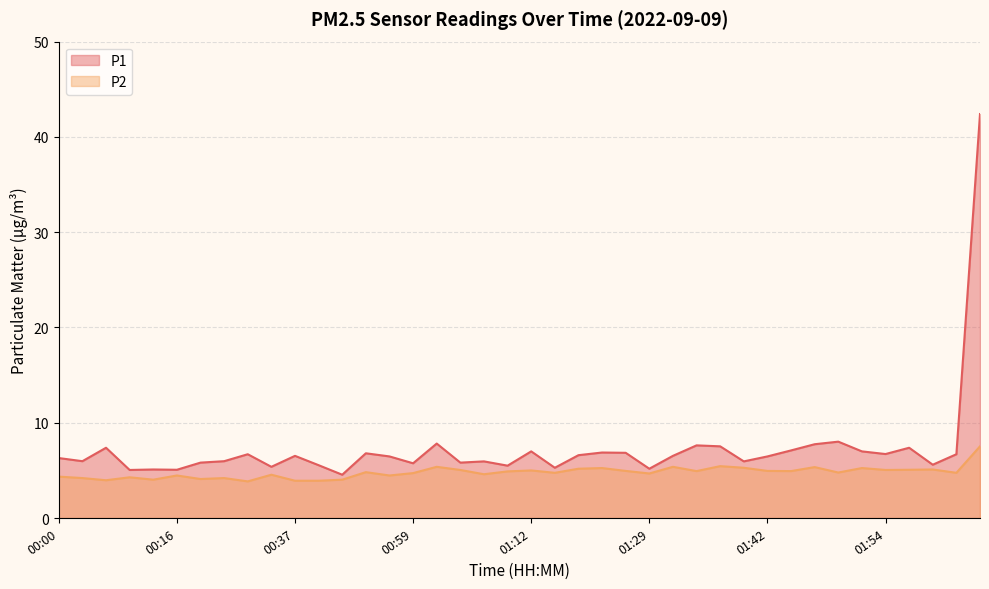

Is it true that P1 equals 6.0 at 00:03?

True